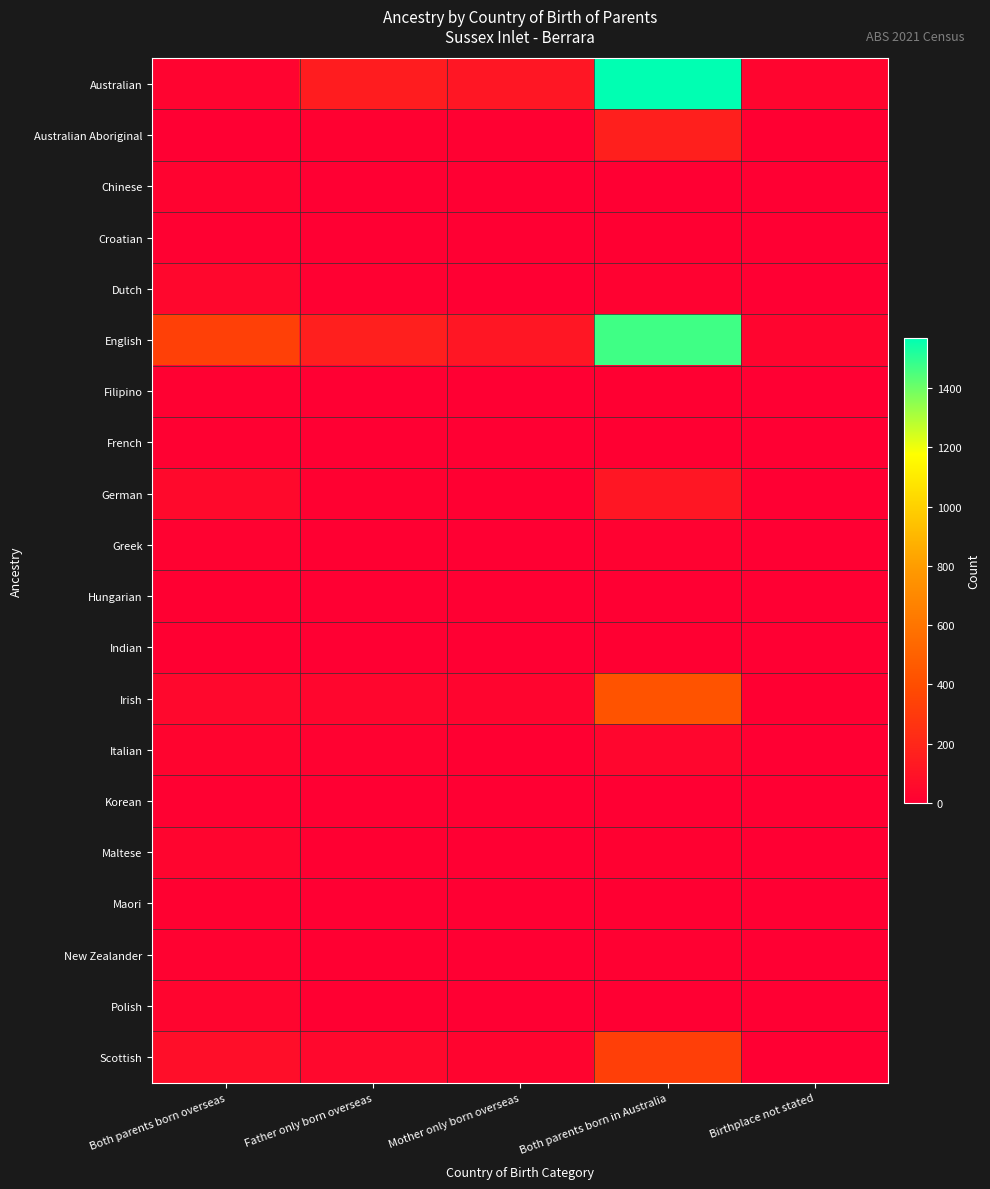

What is the total value across all series at Mother only born overseas?

310